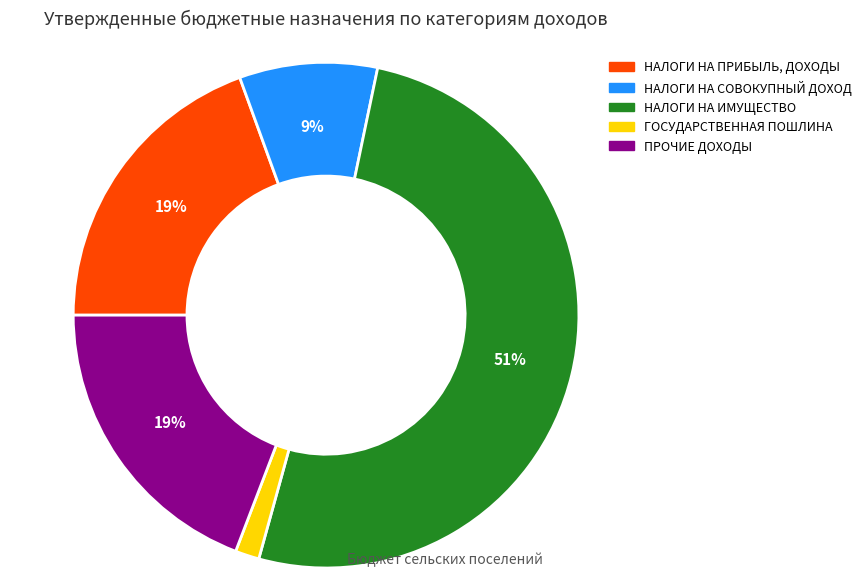

How many slices are in this pie chart?

5